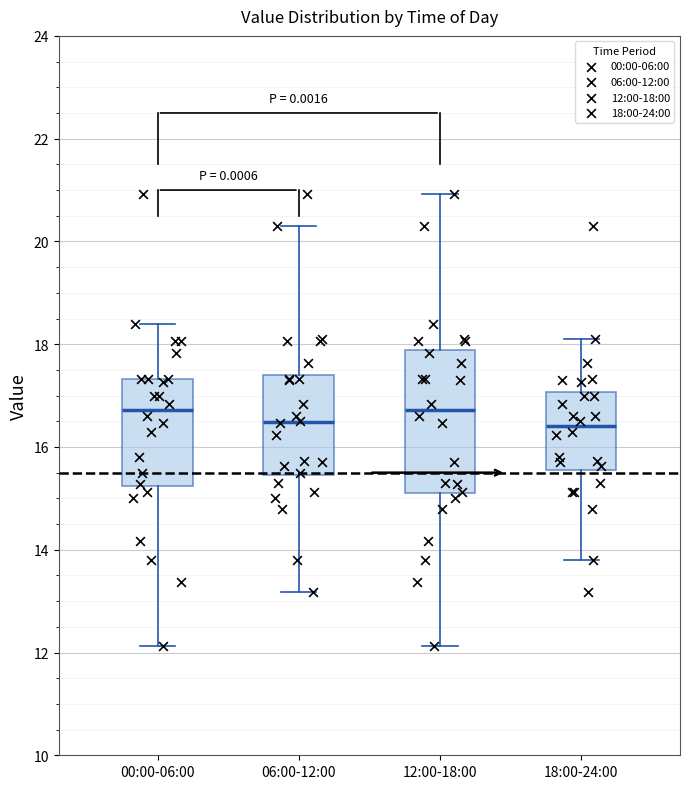

Reading left to right, transcribe this box plot: for each box, give where its median line is, the range the box spans, and where its two whiskers end, as read against the y-axis. The values are not printed on the chart, so give them approximately, as read against the axis.

00:00-06:00: median 16.8, box 15.2 to 17.4, whiskers 12.2 to 18.4
06:00-12:00: median 16.4, box 15.4 to 17.4, whiskers 13.2 to 20.4
12:00-18:00: median 16.8, box 15.0 to 17.8, whiskers 12.2 to 21.0
18:00-24:00: median 16.4, box 15.6 to 17.0, whiskers 13.8 to 18.2